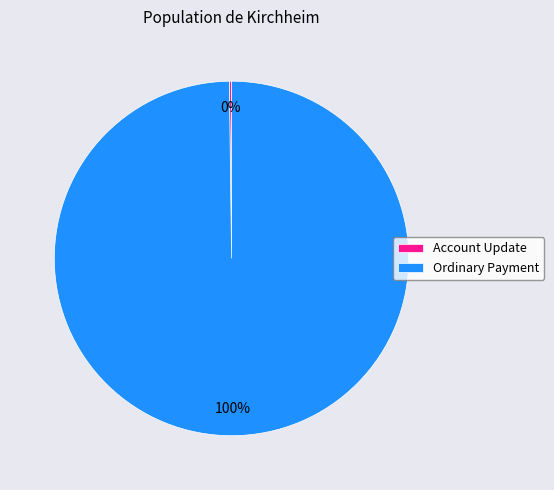

Does any single category account for the majority?

Yes